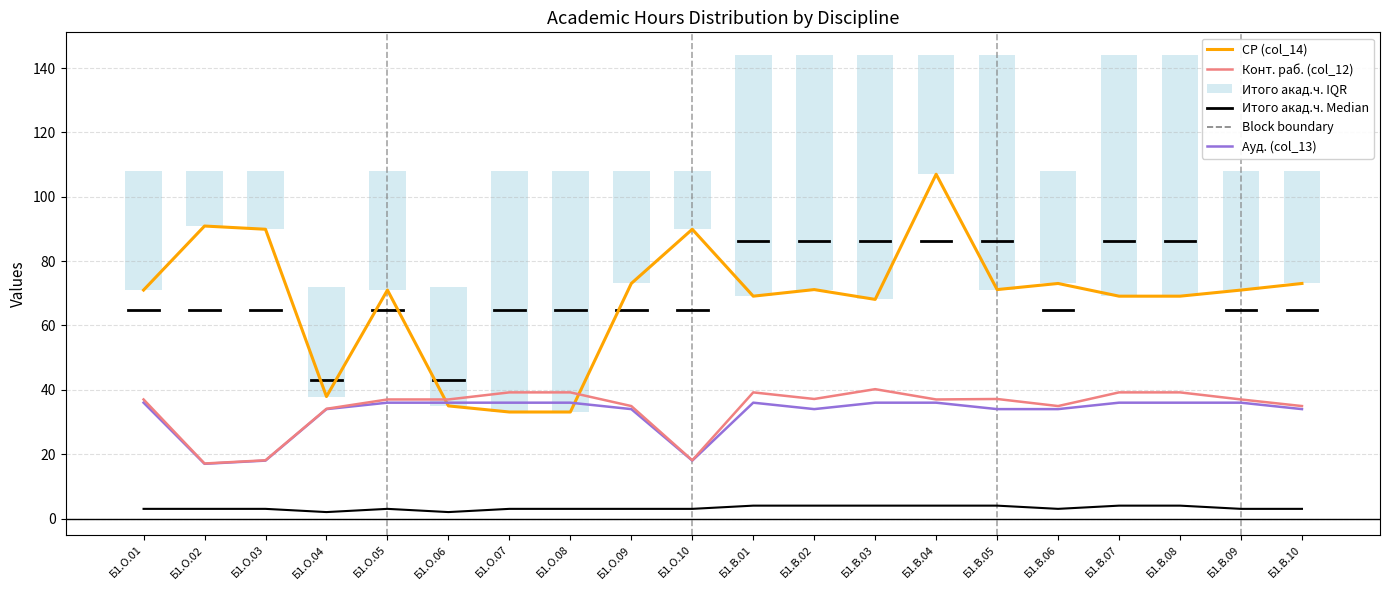

Rank the series at Б1.О.01 from lowest to highest value.

з.е. (Факт, col_9), Ауд. (col_13), Конт. раб. (col_12), СР (col_14)